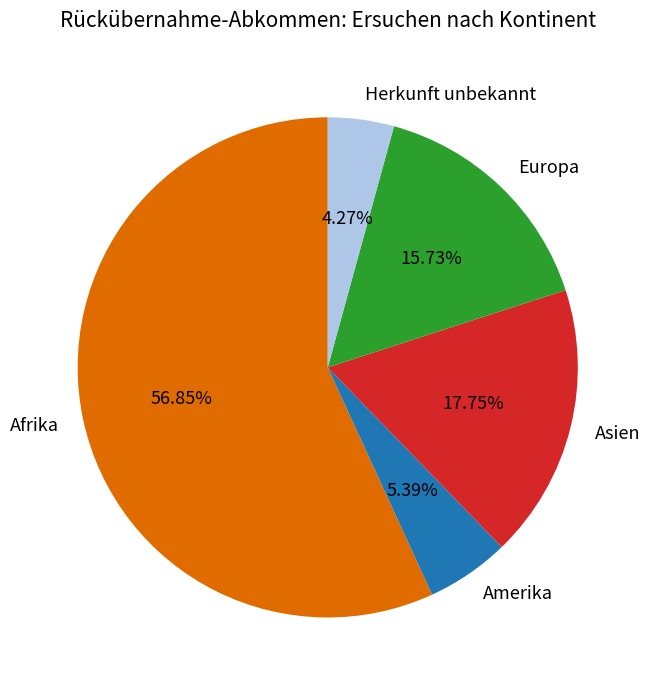

What percentage is NOT represented by Herkunft unbekannt?

95.7%